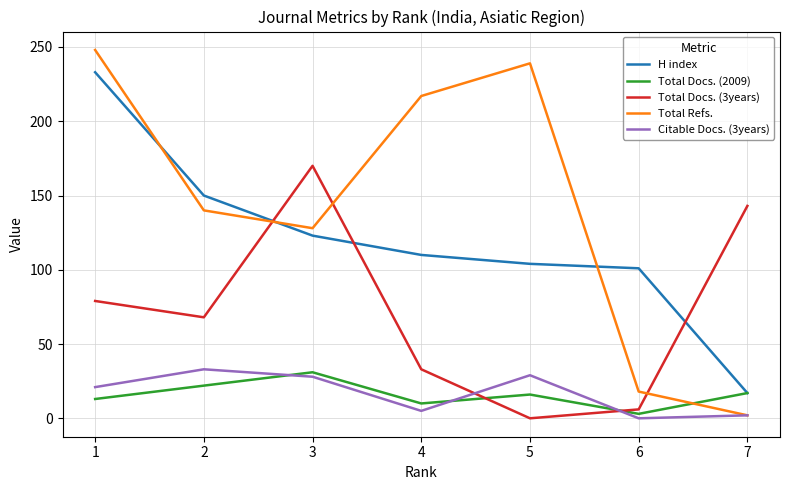

The value of H index at 4 is 110. True or false?

True